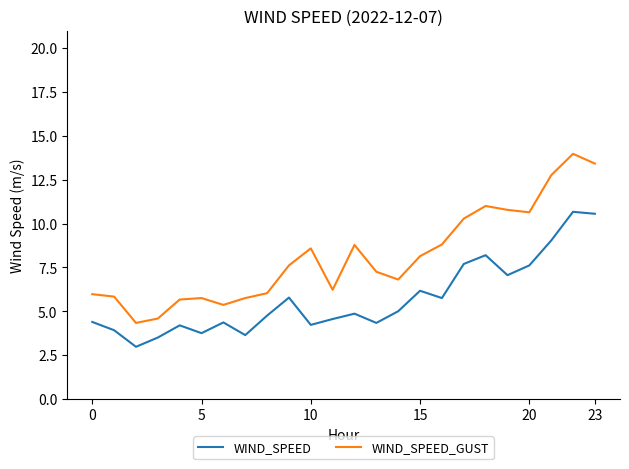

List the series in order of their overall mean, highest first.

WIND_SPEED_GUST, WIND_SPEED